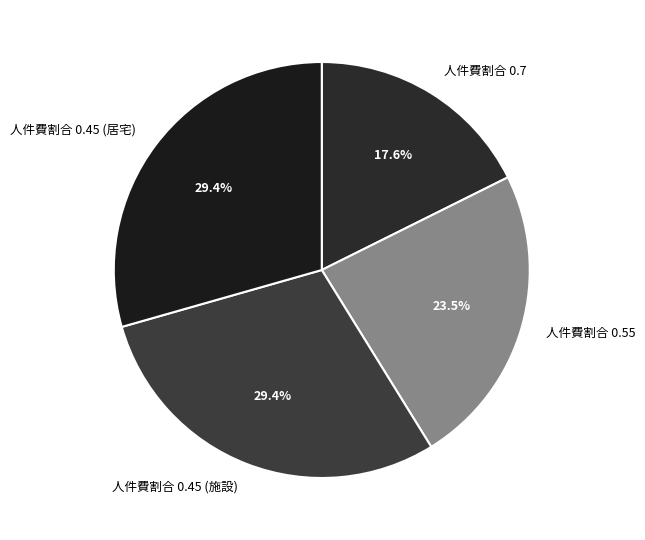

Is there a majority slice in this chart?

No